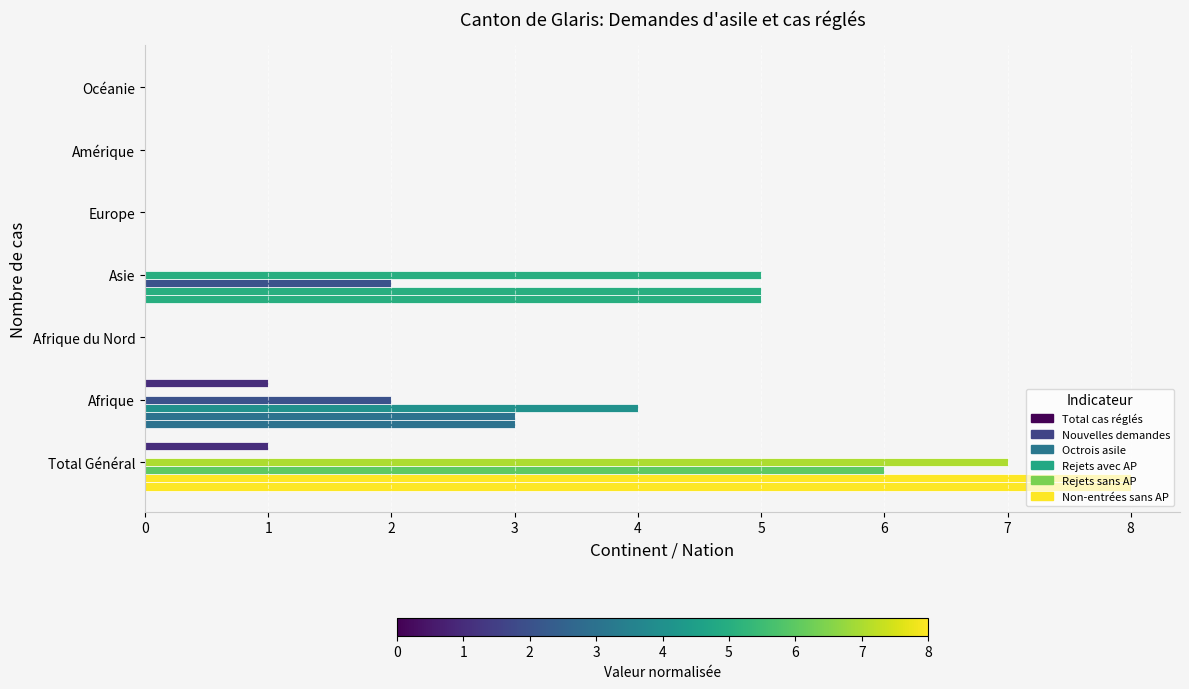

How many categories are shown in the chart?

7